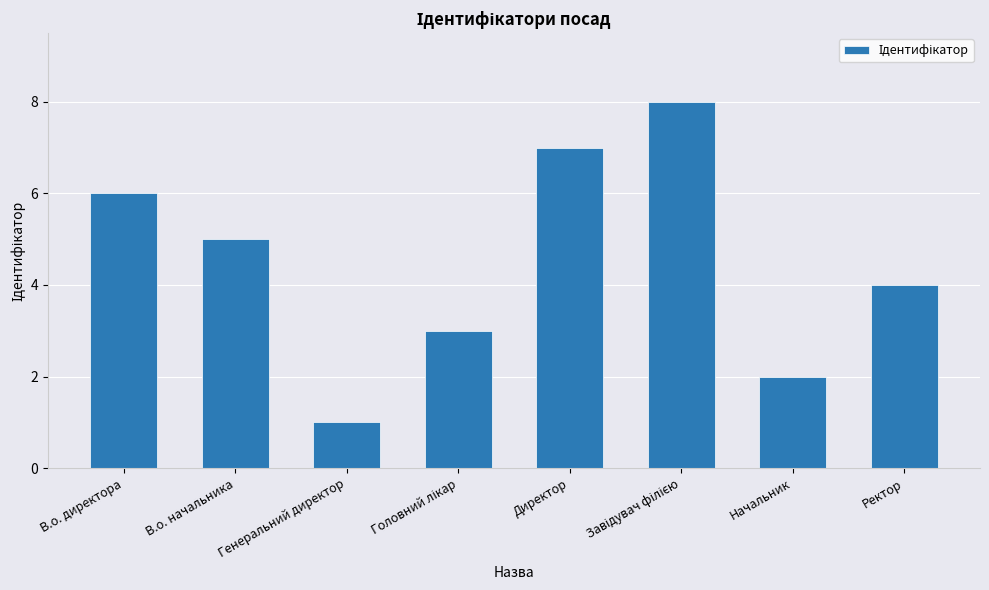

At which category does the chart reach its minimum across all series?

Генеральний директор